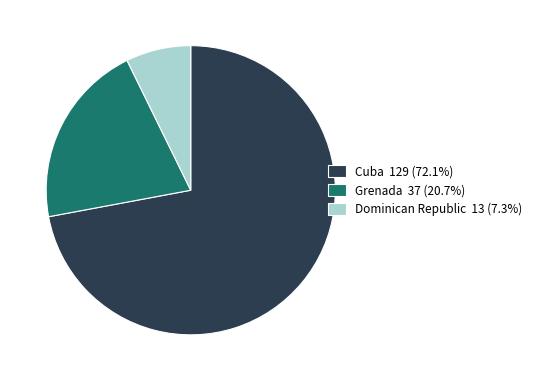

Count the number of slices in the pie.

3